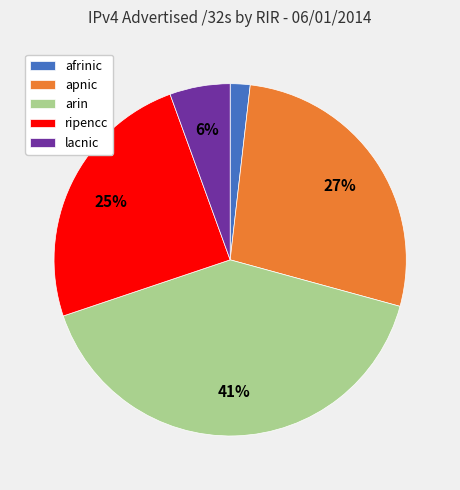

To the nearest percent, what percentage of the pie is ripencc?

25%